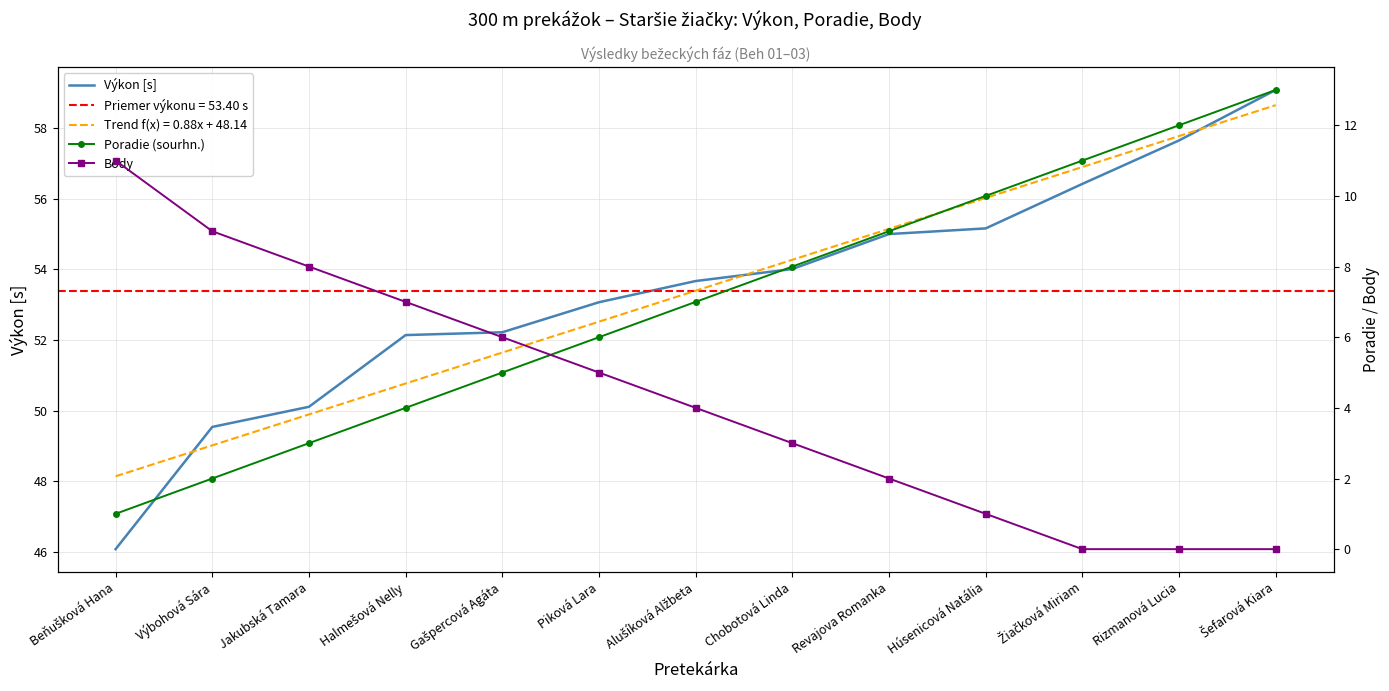

How many intersections are there between Body and Poradie (sourhn.)?

1